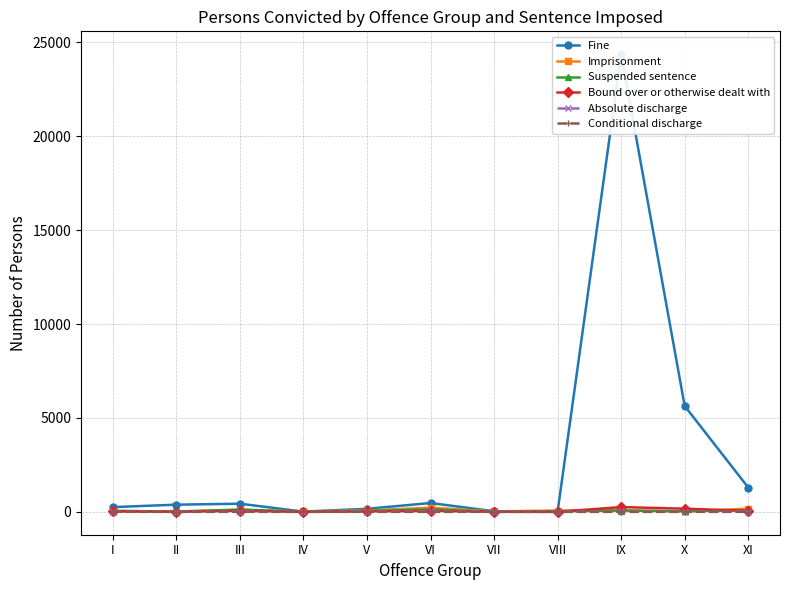

What are all the series names shown in the legend?

Fine, Imprisonment, Suspended sentence, Bound over or otherwise dealt with, Absolute discharge, Conditional discharge